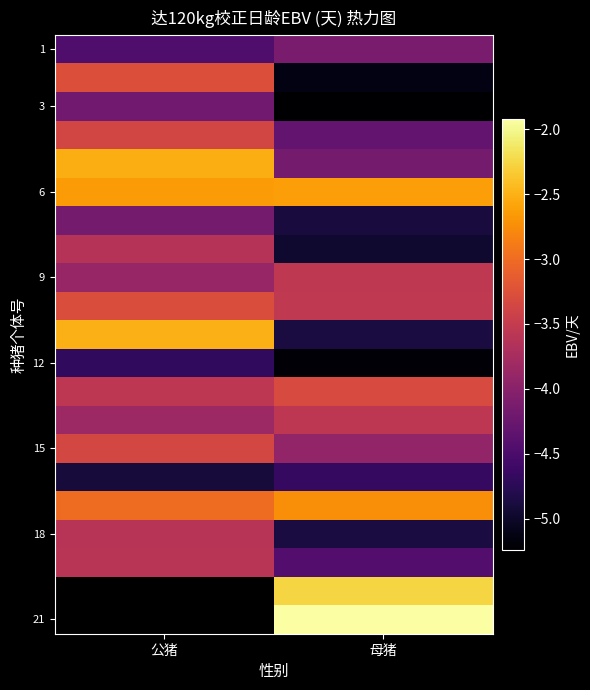

What is the difference between the highest and lowest values at 公猪?

2.4